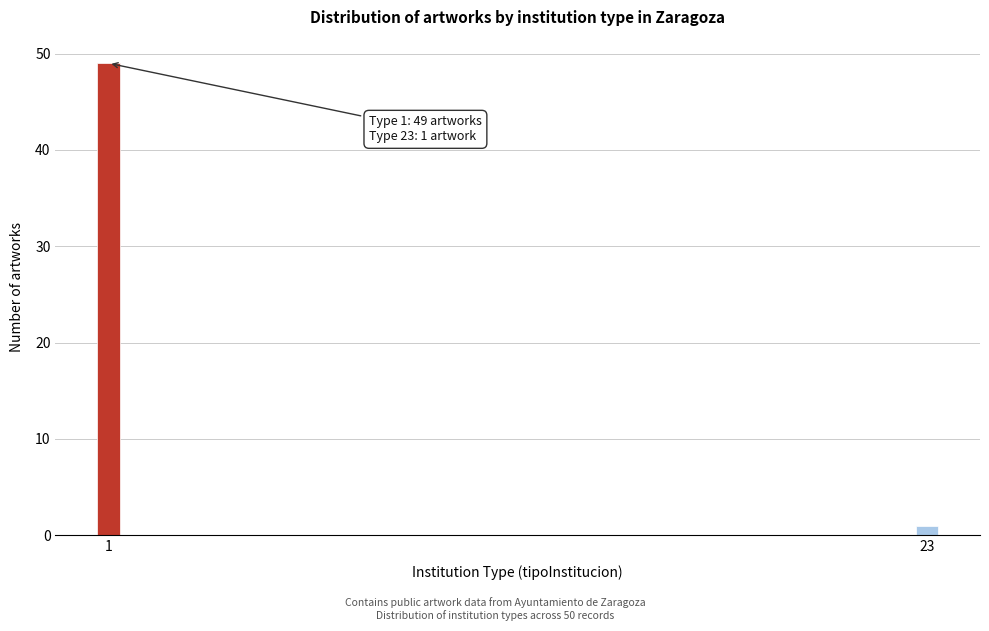

Reading right to left, list all the values displayed in this chart.

23=1	1=49